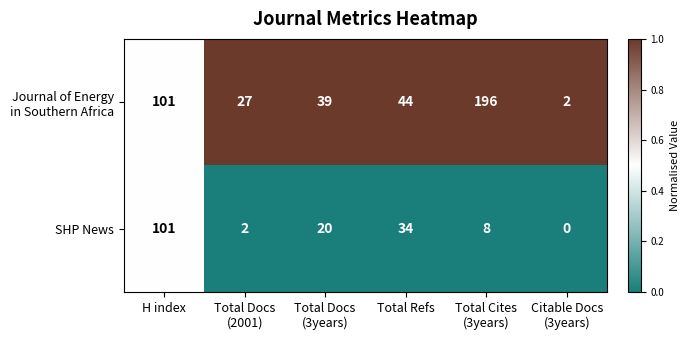

At how many categories does at least one series exceed 0?

6